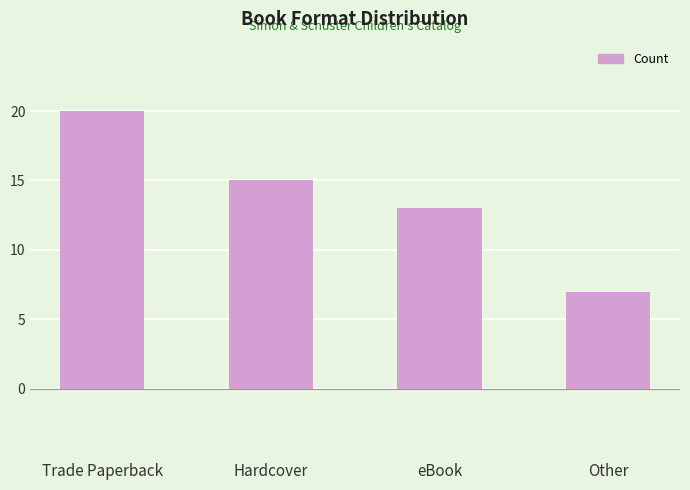

The value at eBook is 21. True or false?

False